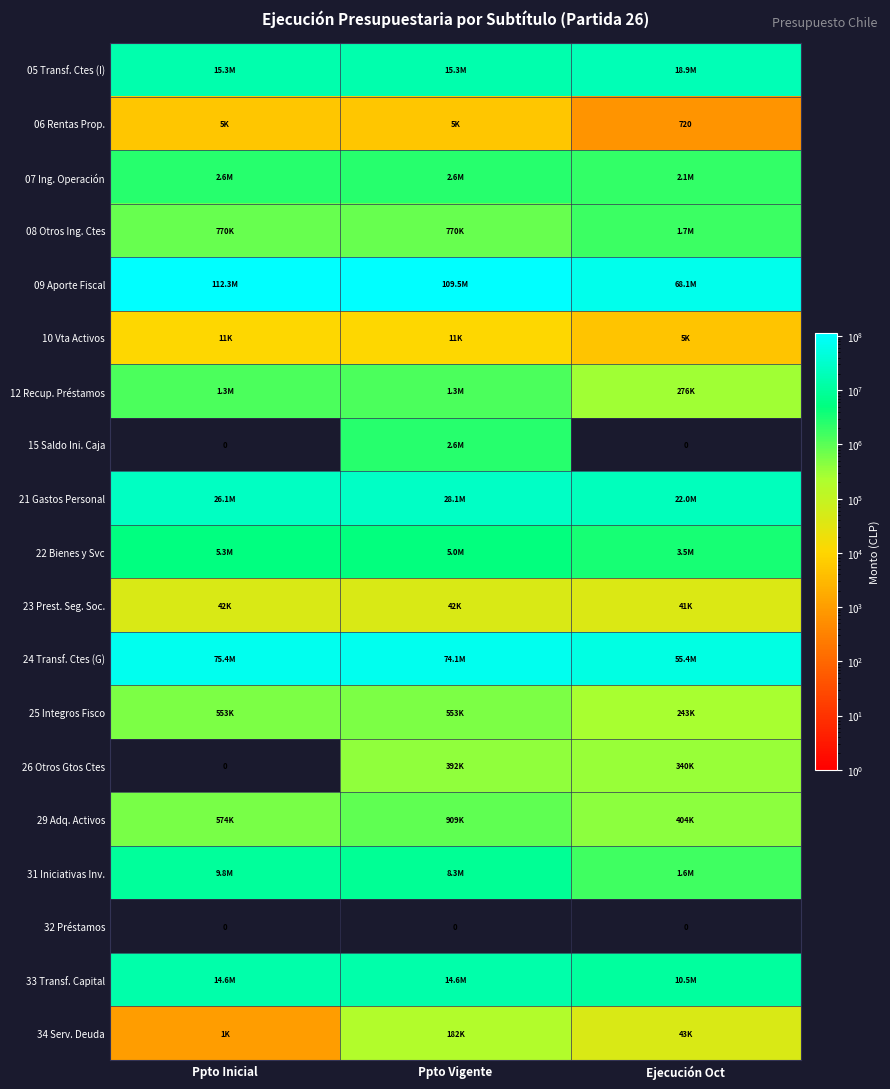

At which label does 22 Bienes y Svc reach its minimum?

Ejecución Oct